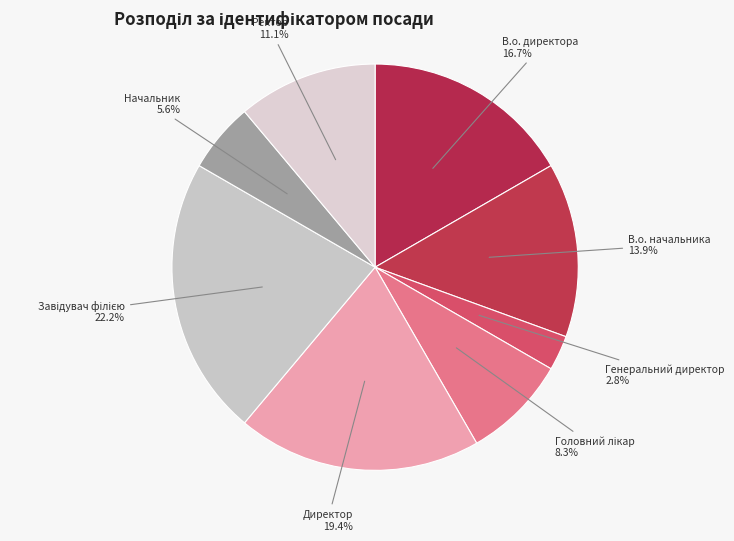

What is the smallest slice in the pie chart?

Генеральний директор